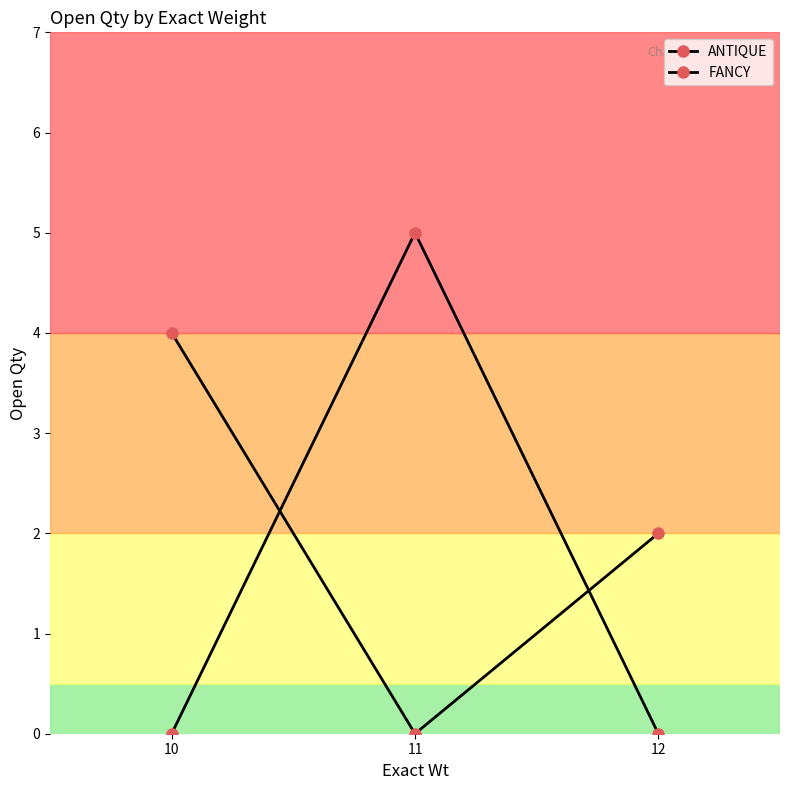

Which series has the largest range (max minus min)?

ANTIQUE